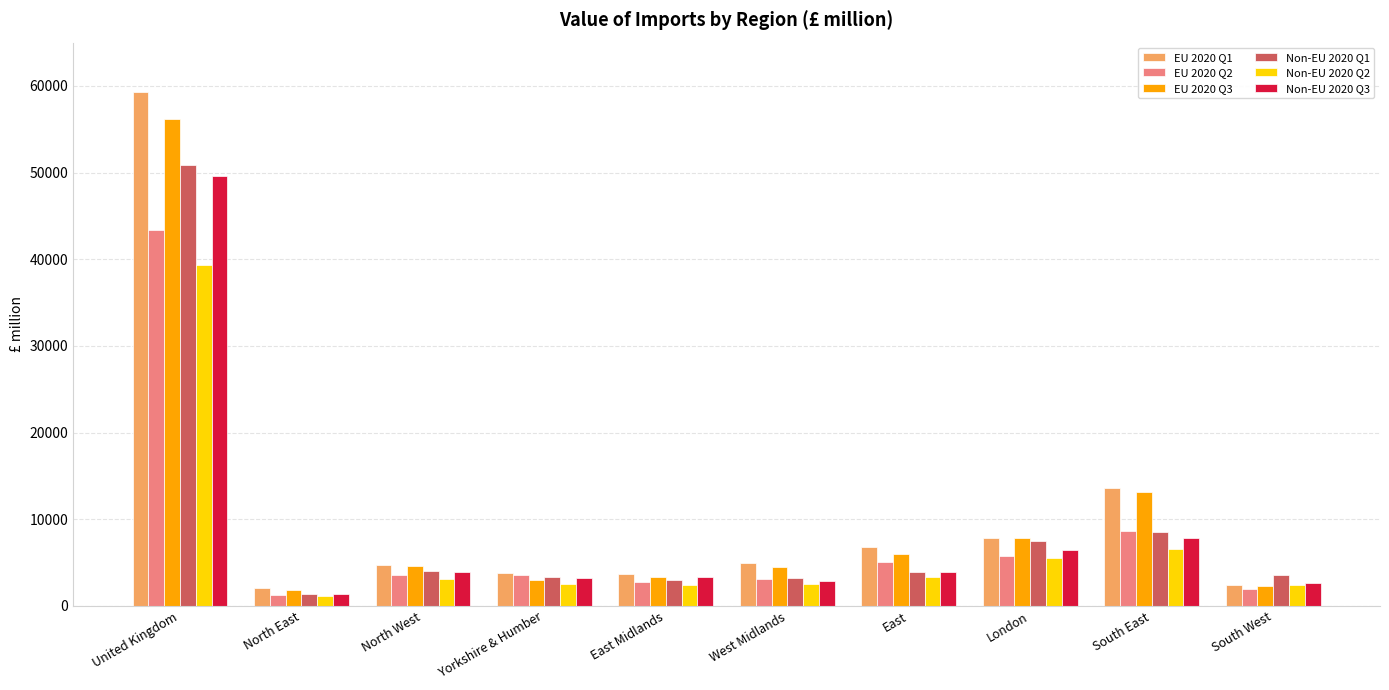

Between West Midlands and East, which series saw the biggest shift?

EU 2020 Q2